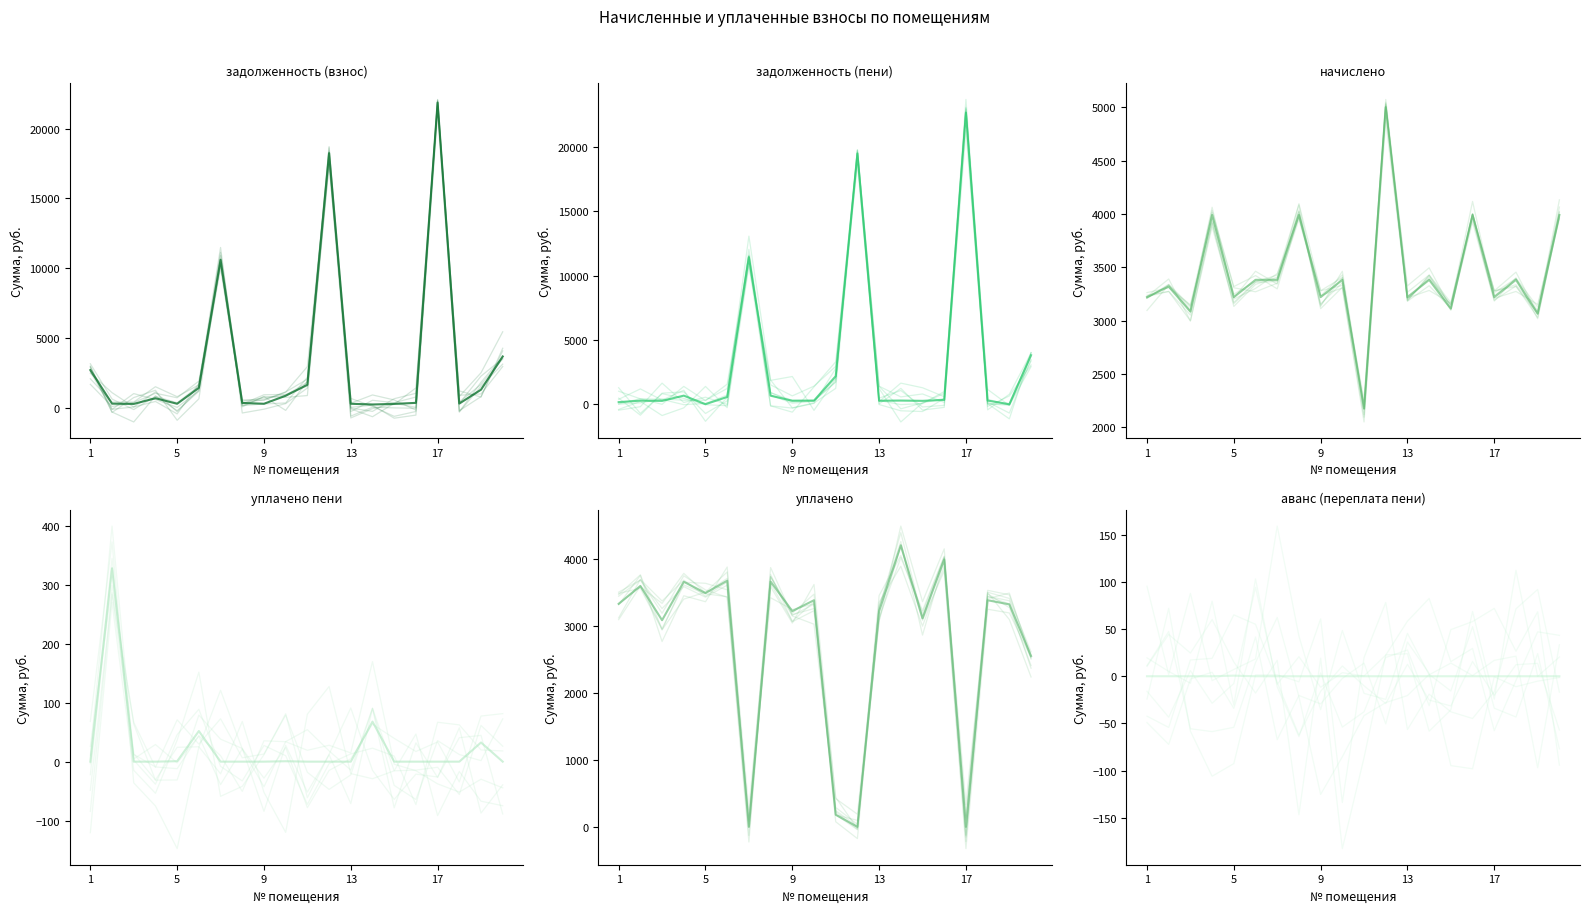

Is it true that задолженность (взнос) equals 665.2 at 13?

True